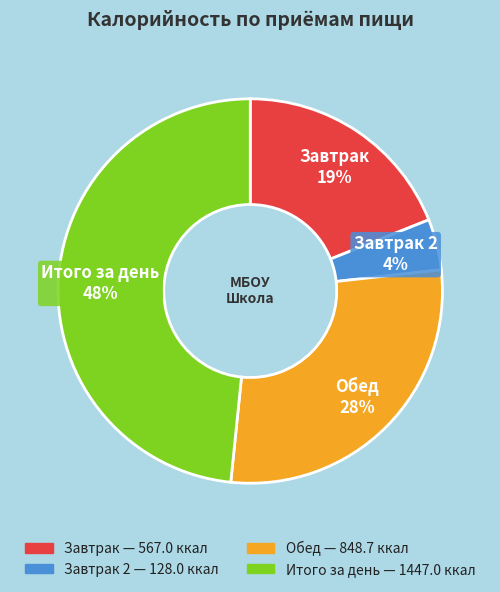

Is it true that Завтрак is 19% of the pie?

True